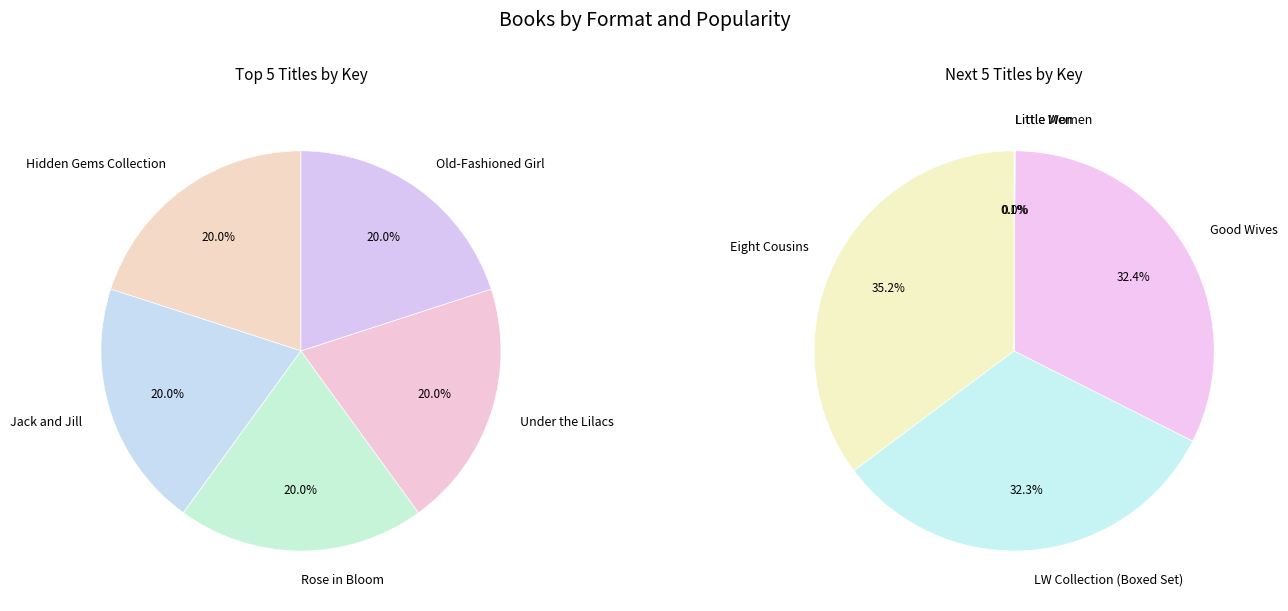

To the nearest percent, what is the average slice percentage?

10%